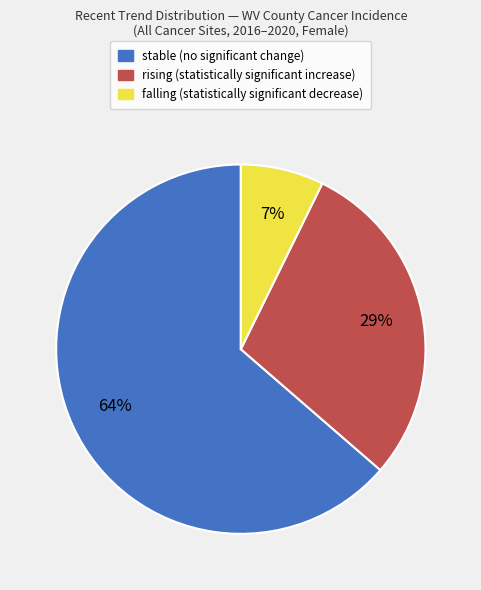

To the nearest percent, what is the average slice percentage?

33%